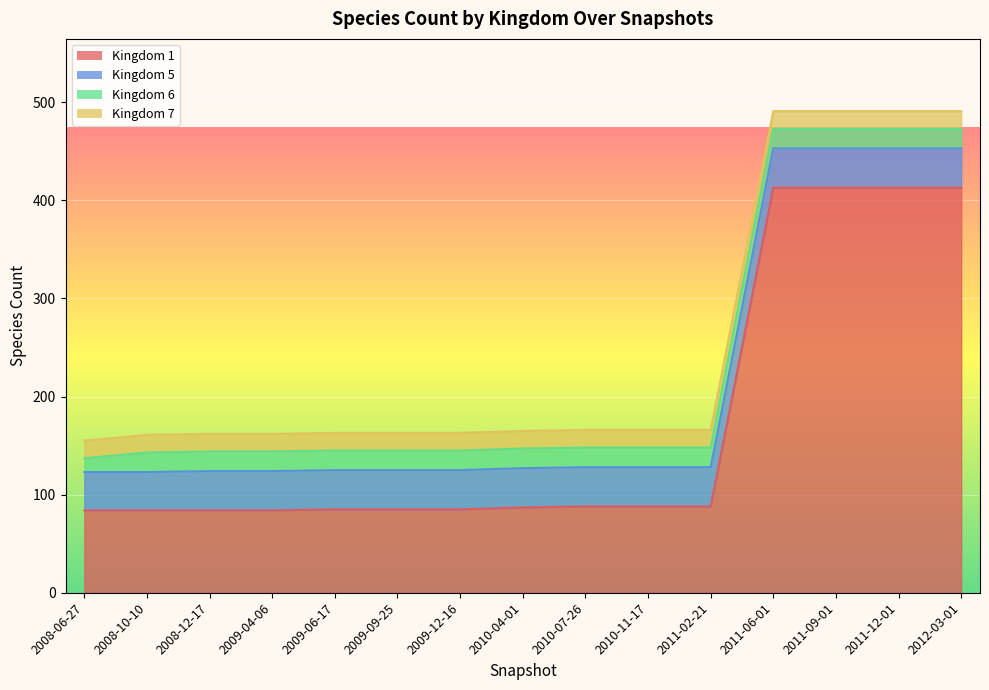

Reading right to left, list all the values displayed in this chart.

1: 2012-03-01=413	2011-12-01=413	2011-09-01=413	2011-06-01=413	2011-02-21=88	2010-11-17=88	2010-07-26=88	2010-04-01=87	2009-12-16=85	2009-09-25=85	2009-06-17=85	2009-04-06=84	2008-12-17=84	2008-10-10=84	2008-06-27=84
5: 2012-03-01=40	2011-12-01=40	2011-09-01=40	2011-06-01=40	2011-02-21=40	2010-11-17=40	2010-07-26=40	2010-04-01=40	2009-12-16=40	2009-09-25=40	2009-06-17=40	2009-04-06=40	2008-12-17=40	2008-10-10=39	2008-06-27=39
6: 2012-03-01=20	2011-12-01=20	2011-09-01=20	2011-06-01=20	2011-02-21=20	2010-11-17=20	2010-07-26=20	2010-04-01=20	2009-12-16=20	2009-09-25=20	2009-06-17=20	2009-04-06=20	2008-12-17=20	2008-10-10=20	2008-06-27=14
7: 2012-03-01=18	2011-12-01=18	2011-09-01=18	2011-06-01=18	2011-02-21=18	2010-11-17=18	2010-07-26=18	2010-04-01=18	2009-12-16=18	2009-09-25=18	2009-06-17=18	2009-04-06=18	2008-12-17=18	2008-10-10=18	2008-06-27=18